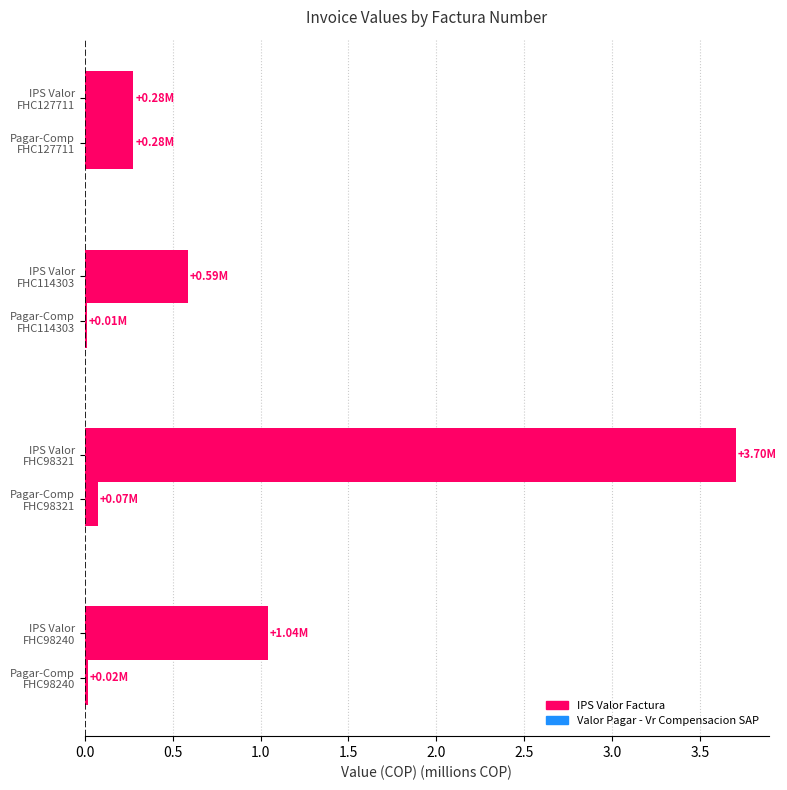

How many values in the IPS Valor Factura series exceed 1?

2